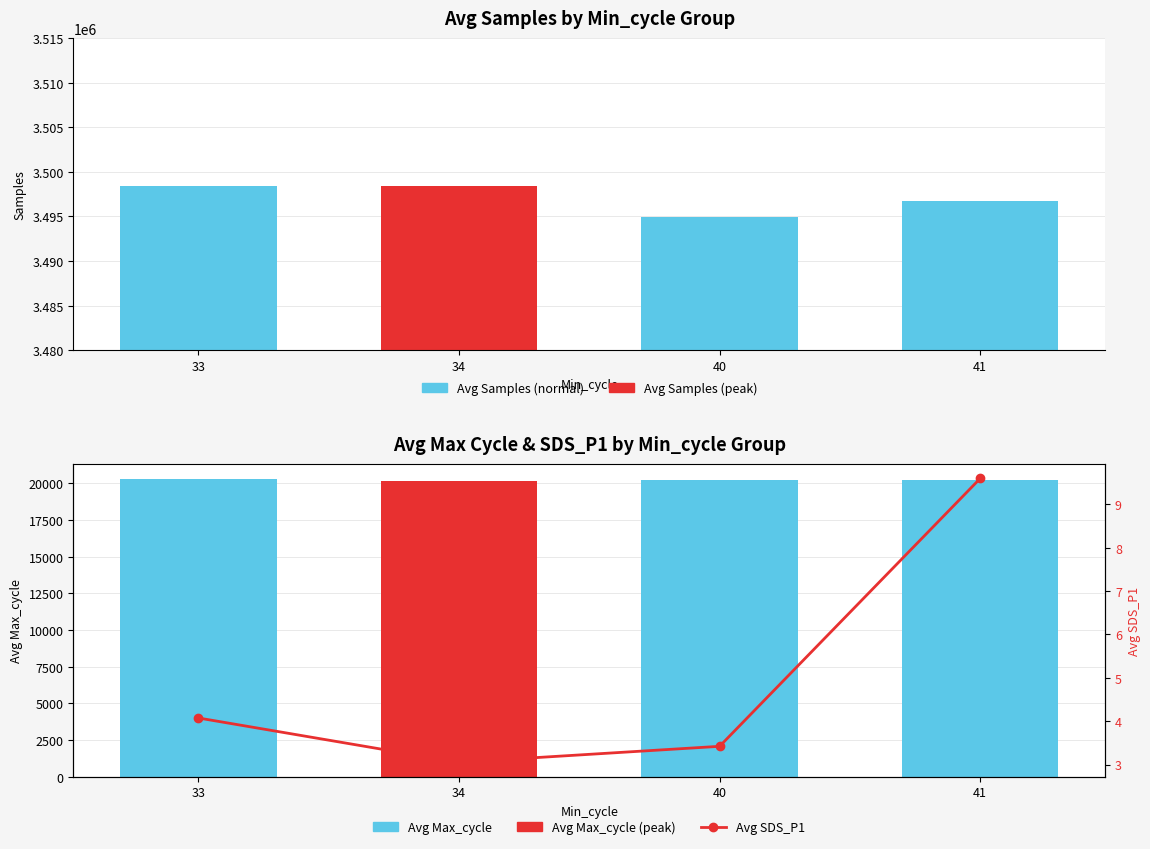

What is the value of the Avg Max_cycle bar at the 3rd from the left?

20243.6